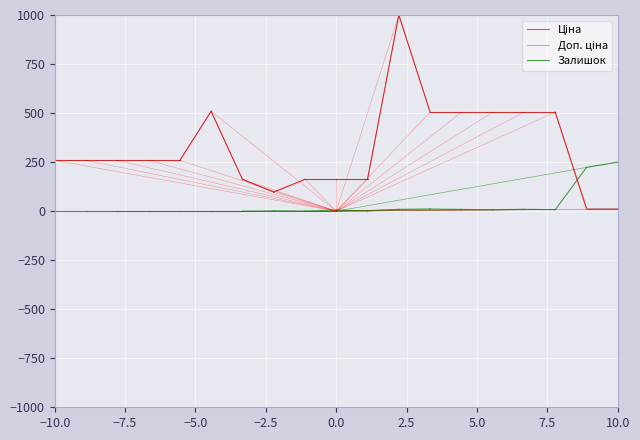

What is the label of the 2nd point from the left?

−7.5